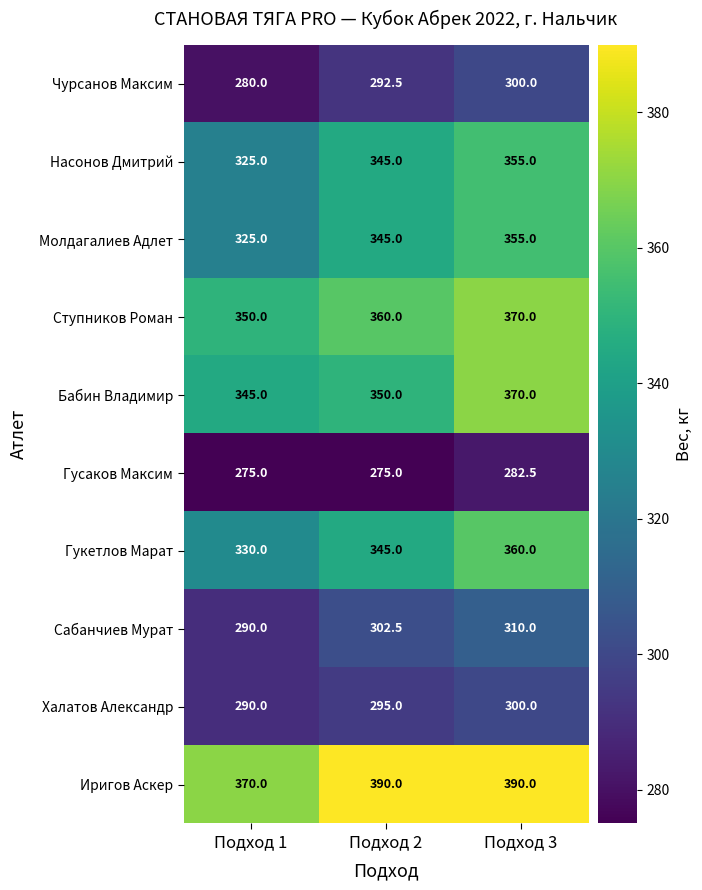

How many series are shown in this chart?

10